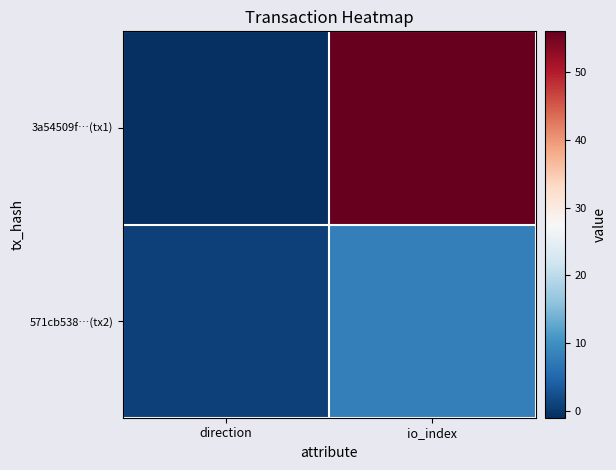

List the series in order of their peak value, highest first.

3a54509f…(tx1), 571cb538…(tx2)